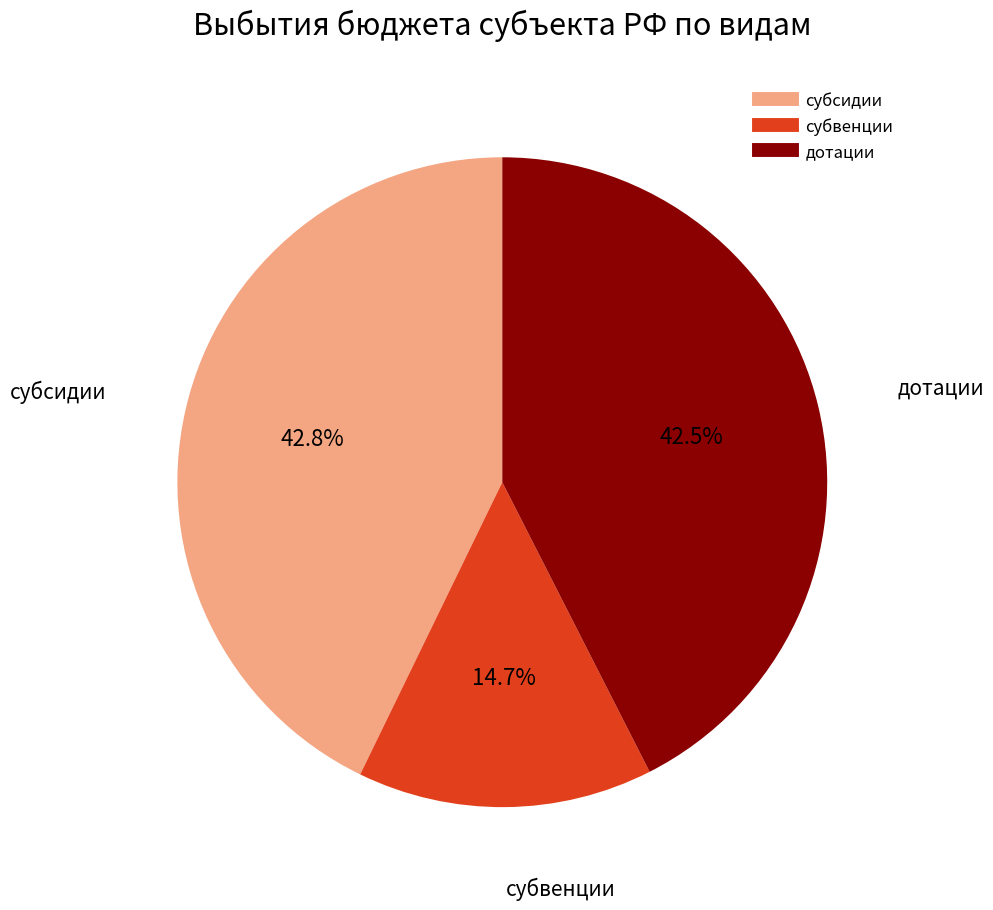

Is there a majority slice in this chart?

No